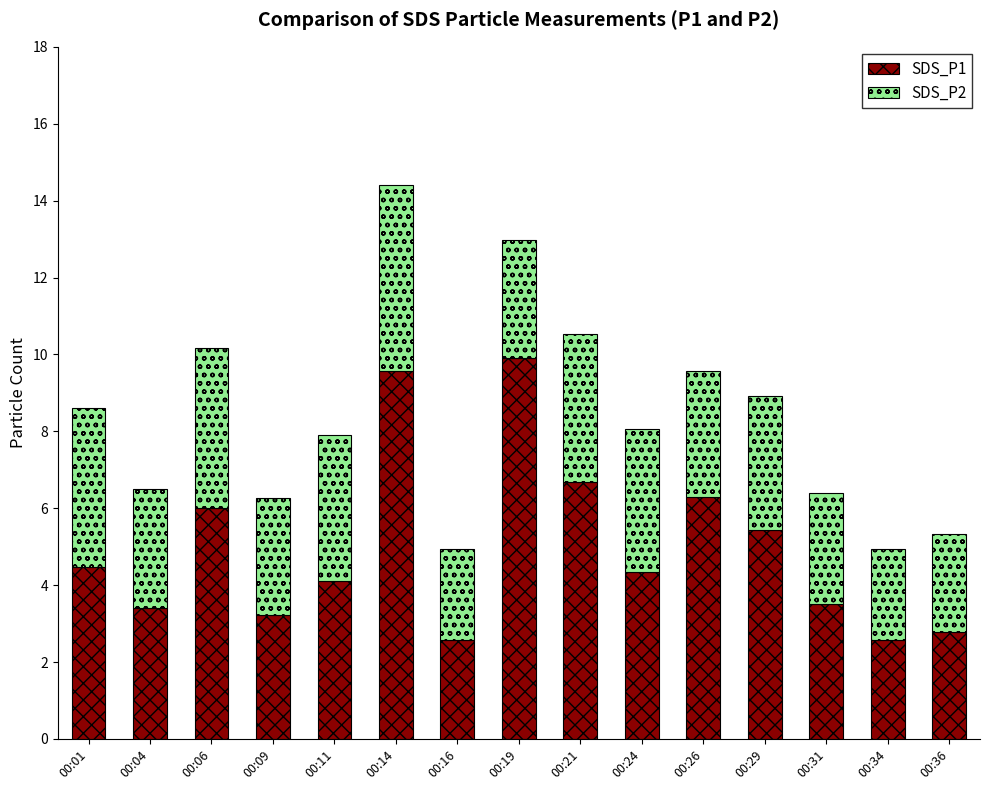

What is the value of the SDS_P1 bar at the 12th from the left?

5.4